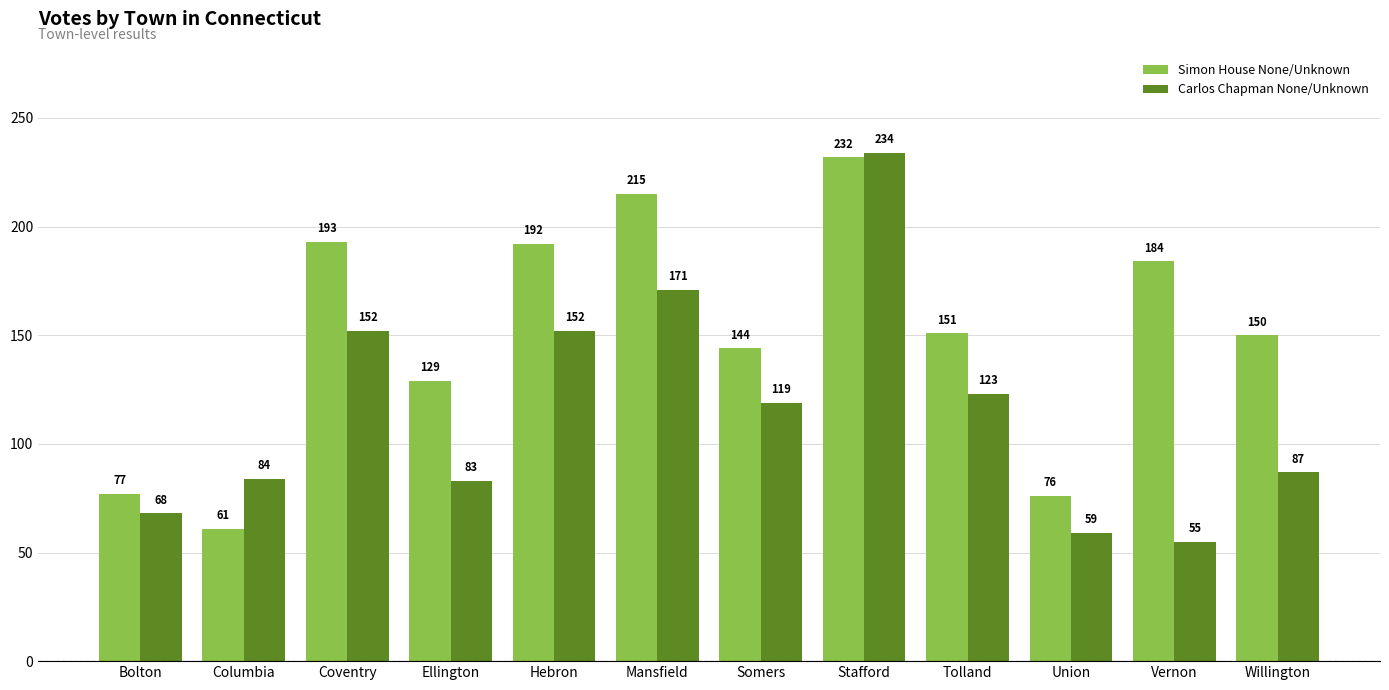

Which series has the largest range (max minus min)?

Carlos Chapman None/Unknown